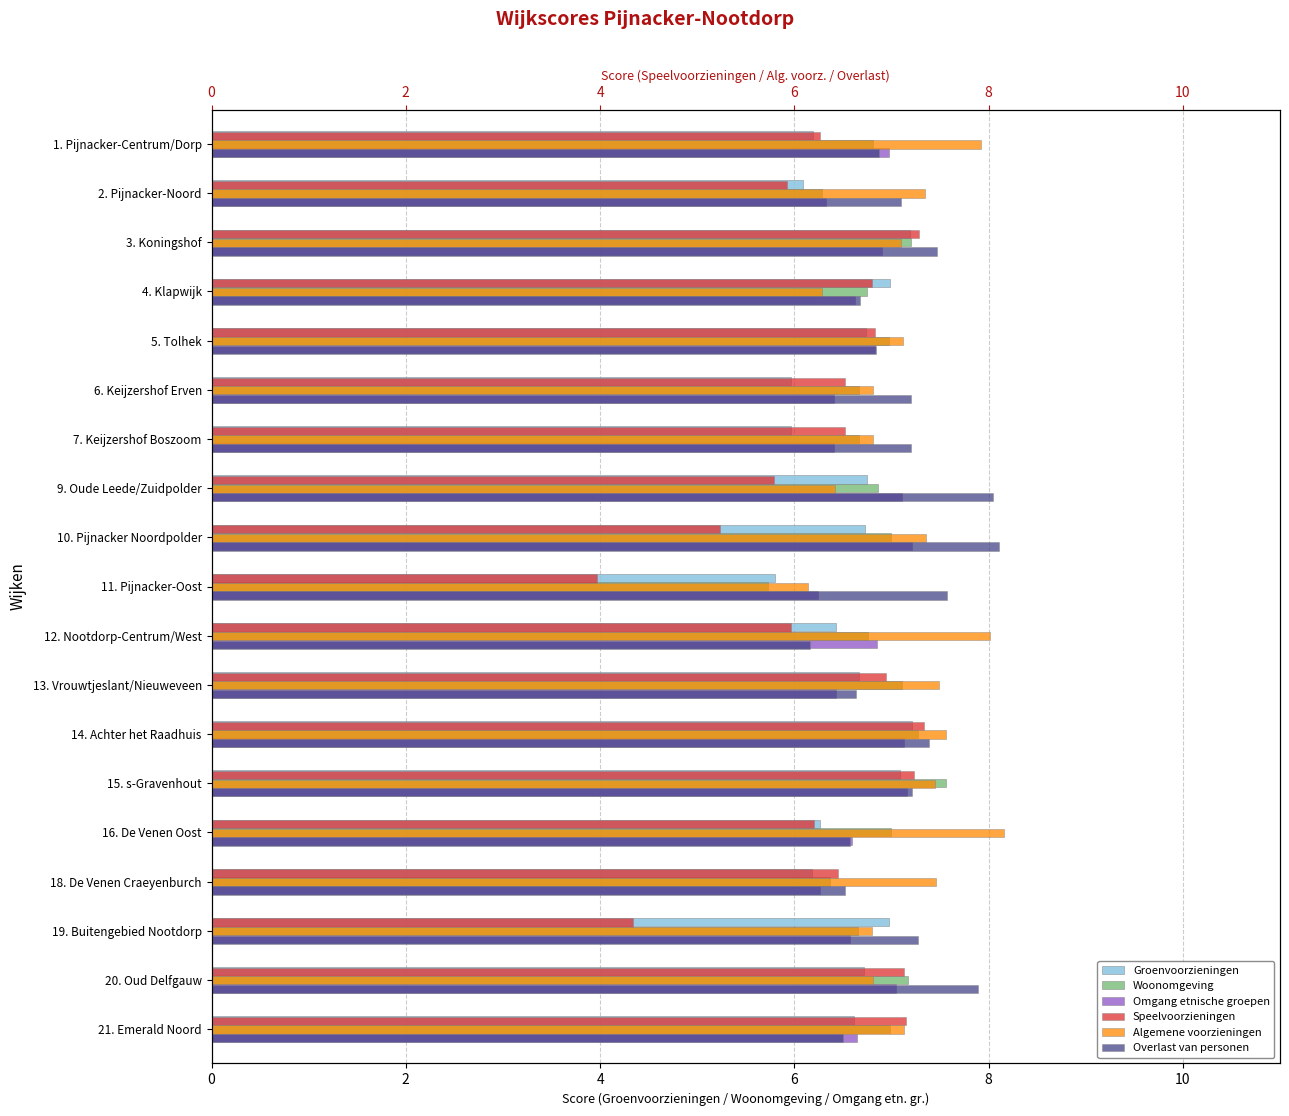

What are all the series names shown in the legend?

Groenvoorzieningen, Woonomgeving, Omgang etnische groepen, Speelvoorzieningen, Algemene voorzieningen, Overlast van personen